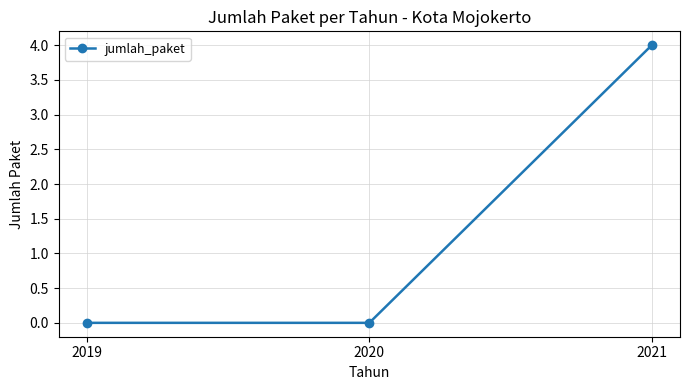

What is the maximum value shown in the chart?

4